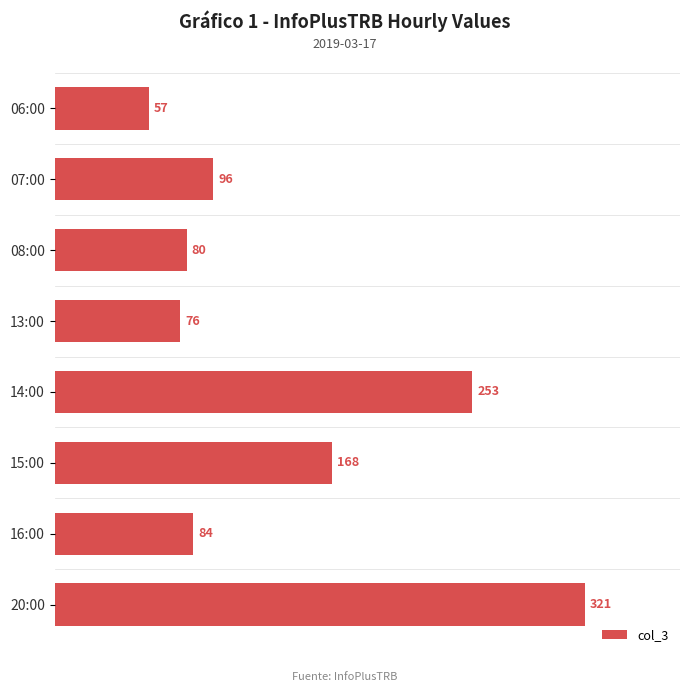

Between 14:00 and 08:00, which is larger?

14:00